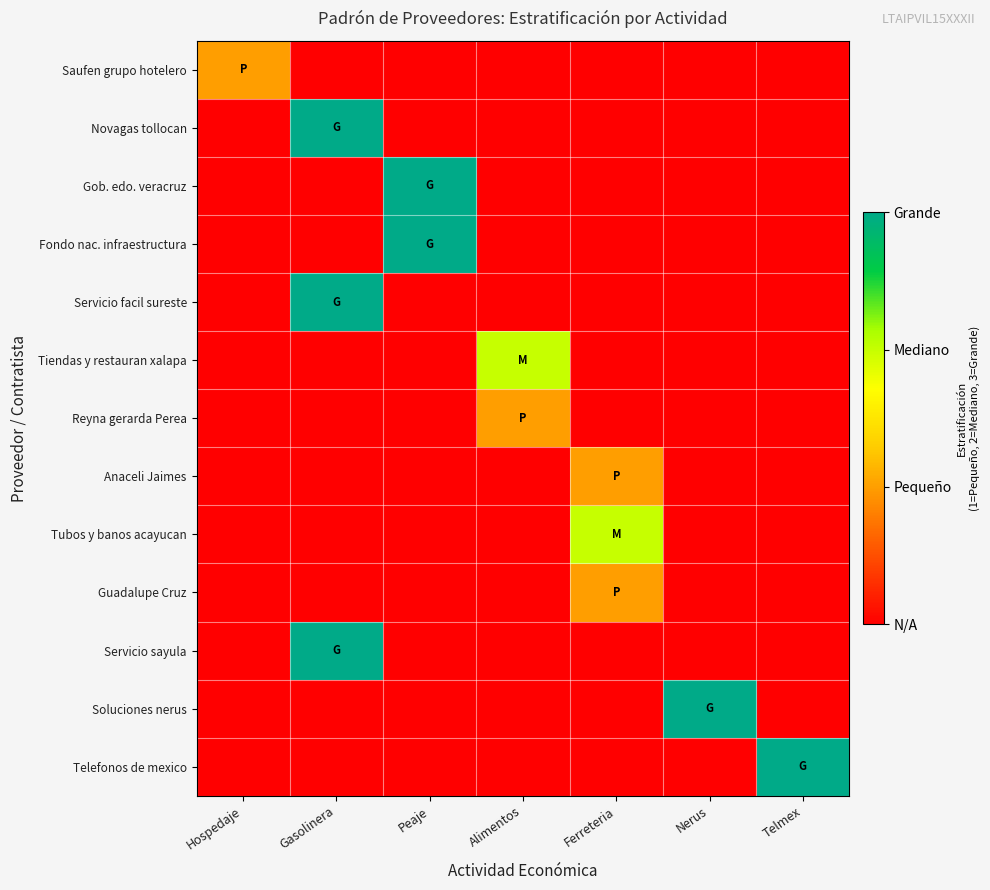

At how many categories does at least one series exceed 2?

4